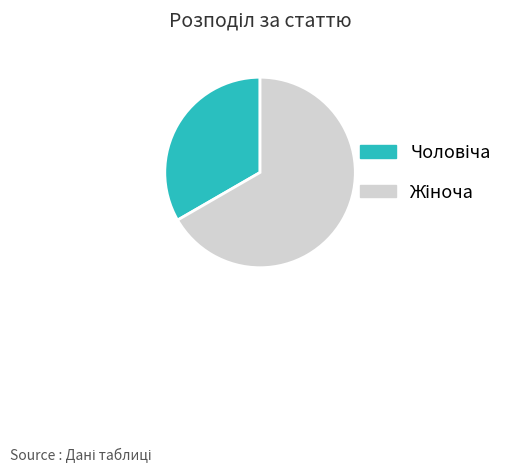

Is there a majority slice in this chart?

Yes